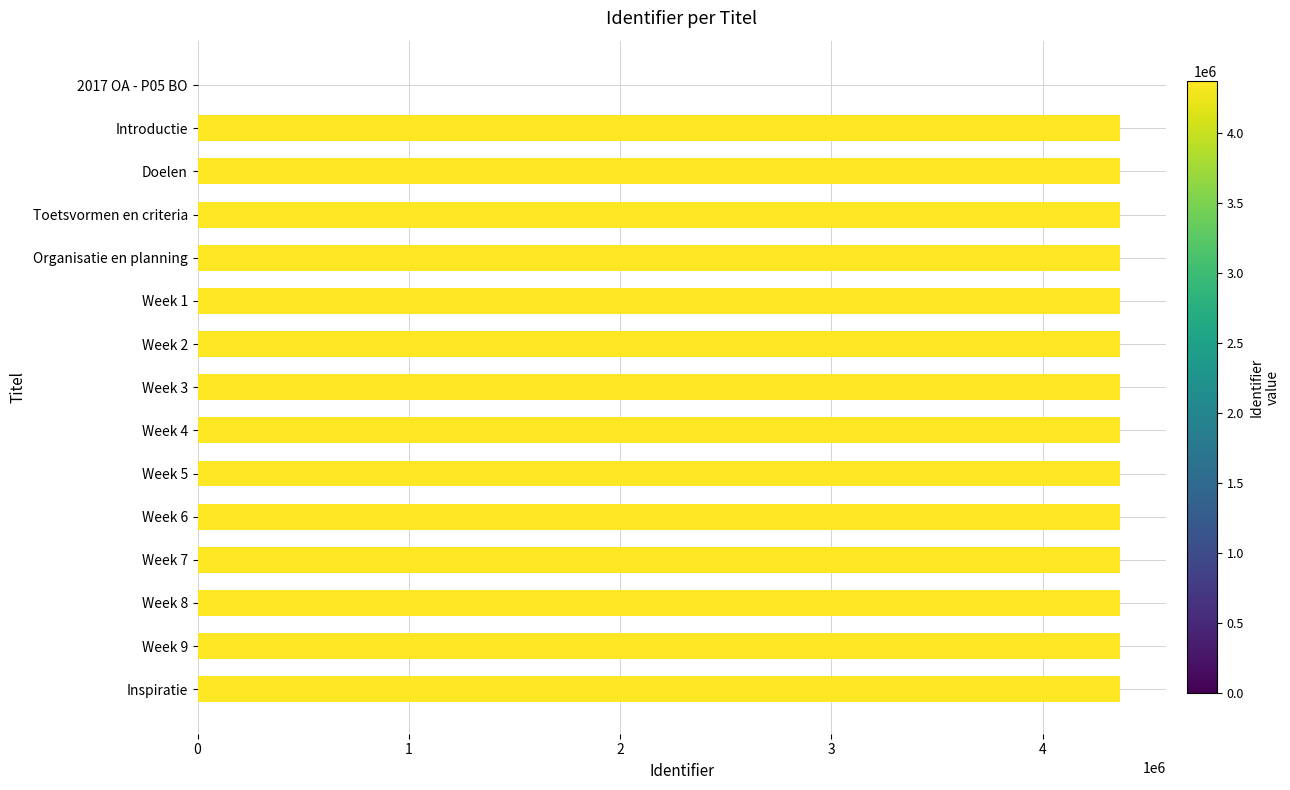

Are the bars horizontal?

Yes